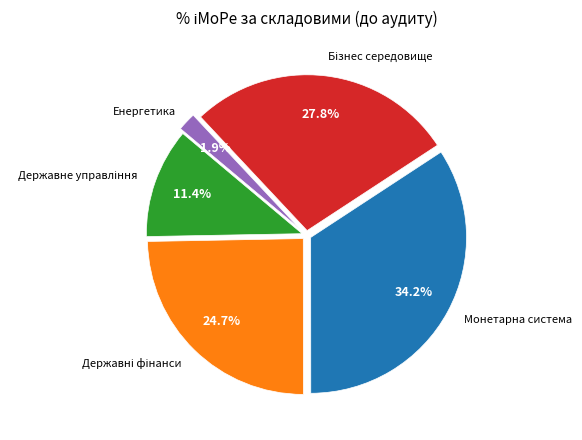

Does any single category account for the majority?

No